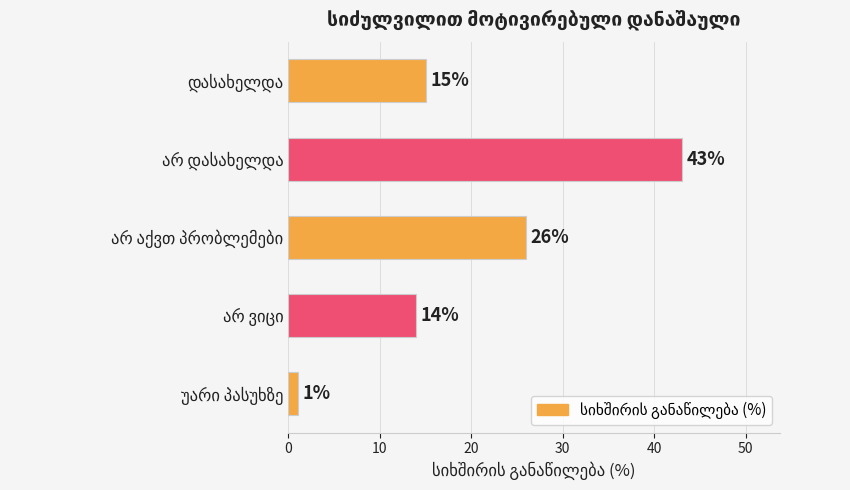

What is the difference between the second highest and minimum values?

25